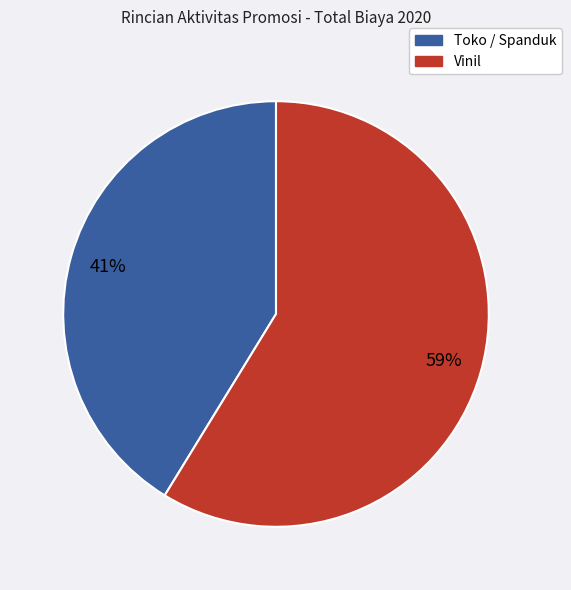

To the nearest percent, what is the average slice percentage?

50%